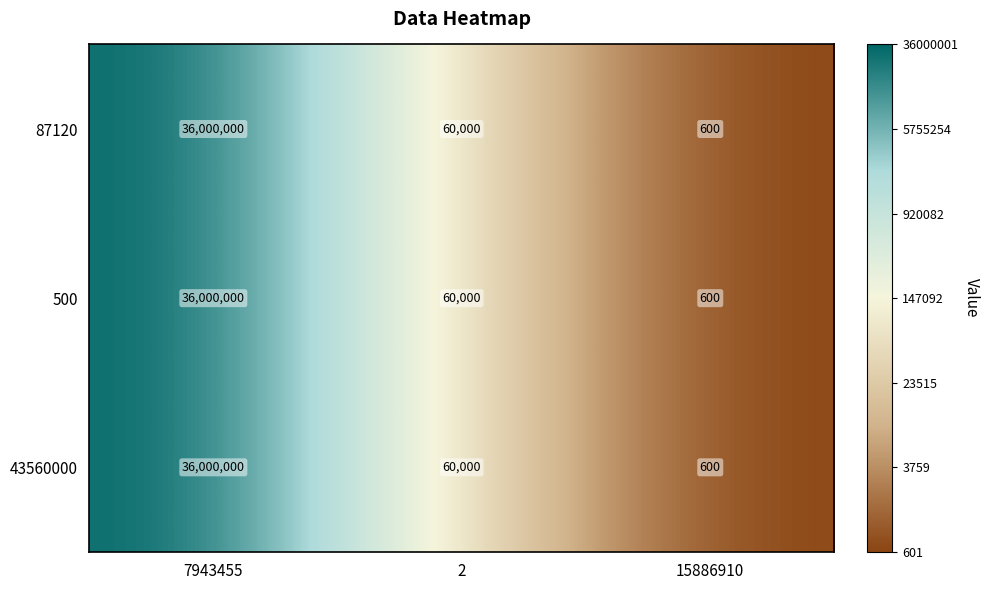

The 87120 series shows 600 at 15886910. True or false?

True